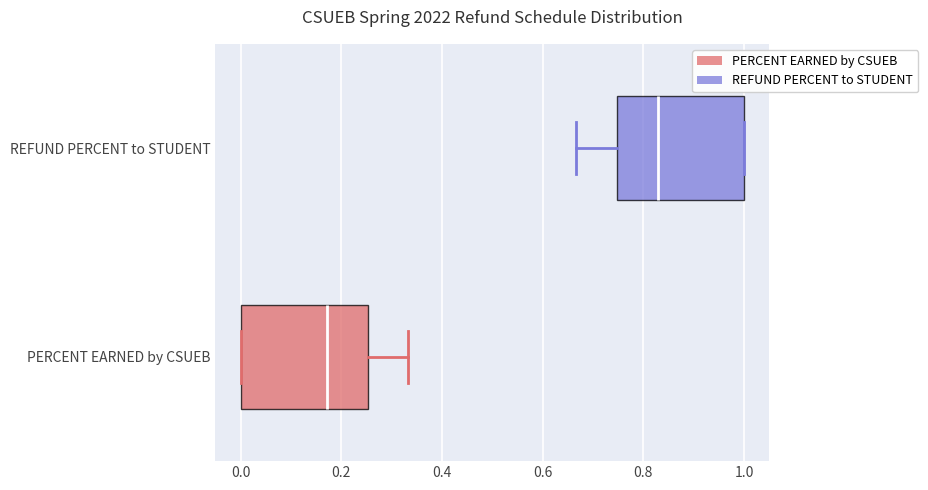

Where is the right edge of the box for PERCENT EARNED by CSUEB on the x-axis? The values are not printed on the chart, so give them approximately, as read against the axis.

0.26